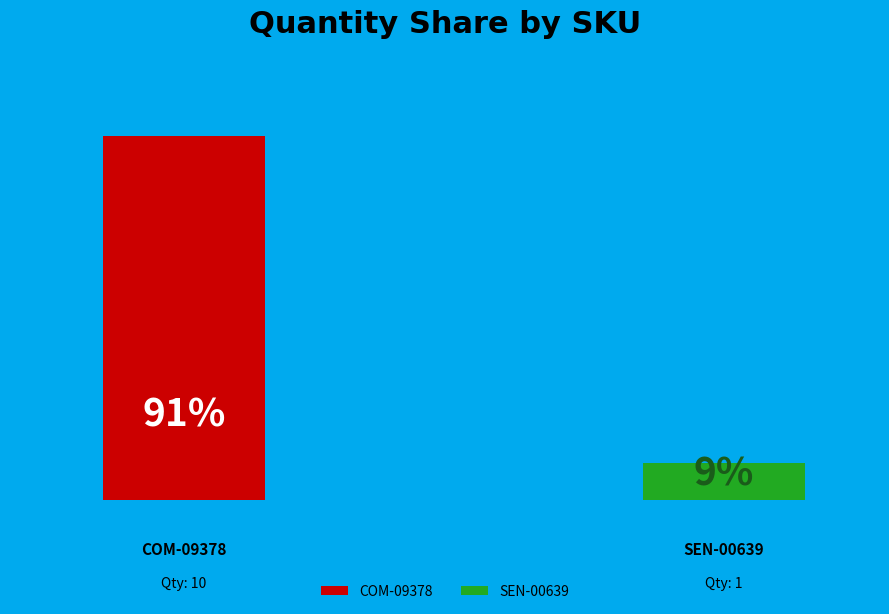

Does COM-09378 account for over 50% of the chart?

Yes